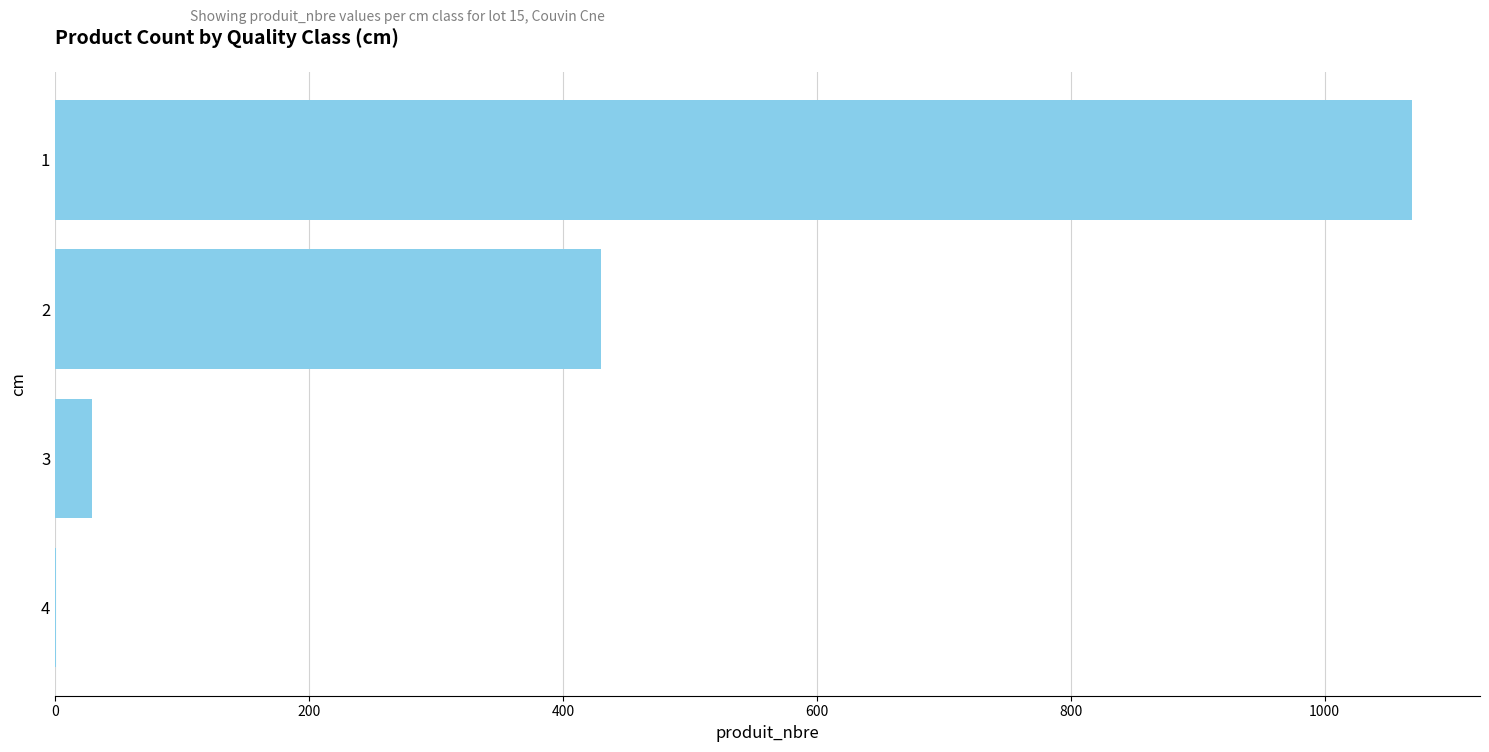

The value at 1 is 1069. True or false?

True